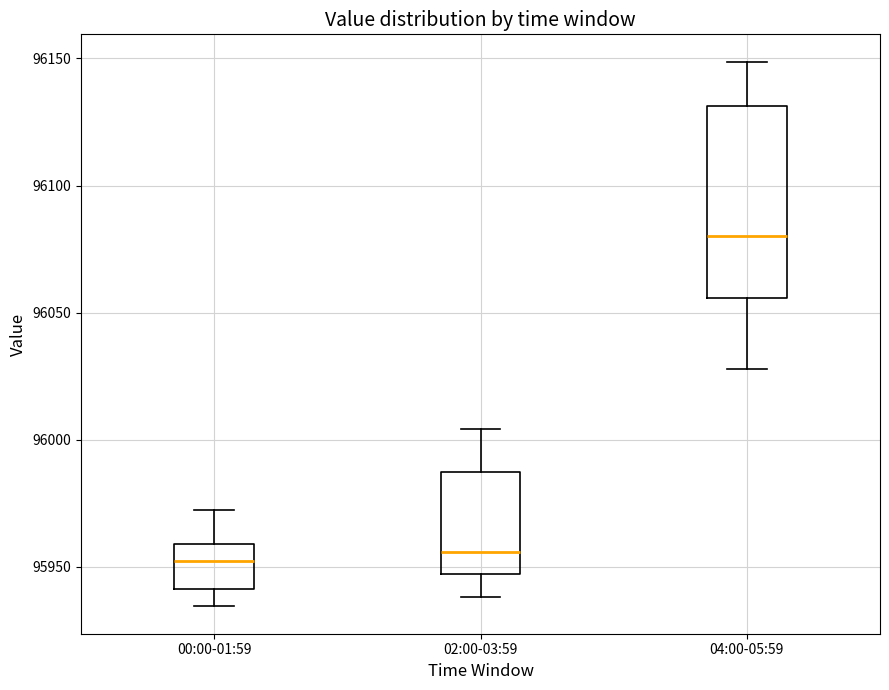

Reading left to right, transcribe this box plot: for each box, give where its median line is, the range the box spans, and where its two whiskers end, as read against the y-axis. The values are not printed on the chart, so give them approximately, as read against the axis.

00:00-01:59: median 95950, box 95940 to 95960, whiskers 95935 to 95975
02:00-03:59: median 95955, box 95945 to 95985, whiskers 95940 to 96005
04:00-05:59: median 96080, box 96055 to 96130, whiskers 96030 to 96150